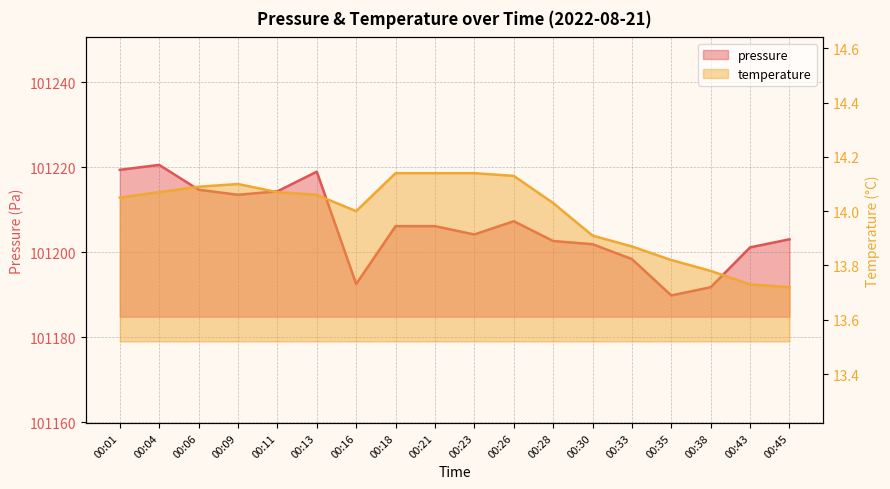

Reading right to left, list all the values displayed in this chart.

pressure: 101203.0	101201.1	101191.7	101189.8	101198.3	101201.8	101202.6	101207.2	101204.1	101206.1	101206.1	101192.5	101218.9	101214.3	101213.5	101214.7	101220.5	101219.3
temperature: 13.7	13.7	13.8	13.8	13.9	13.9	14.0	14.1	14.1	14.1	14.1	14.0	14.1	14.1	14.1	14.1	14.1	14.1